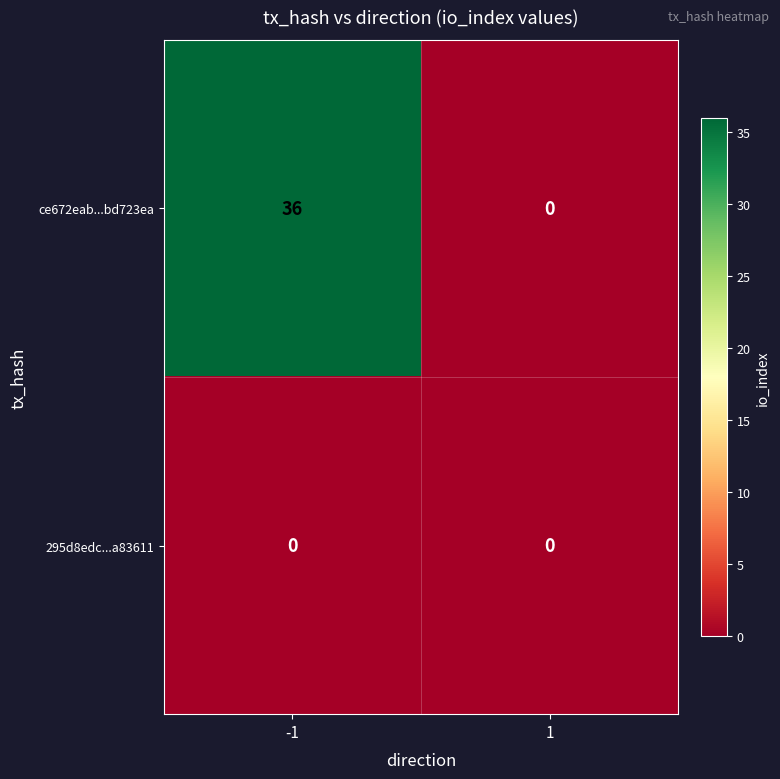

List the series in order of their peak value, lowest first.

295d8edc...a83611, ce672eab...bd723ea